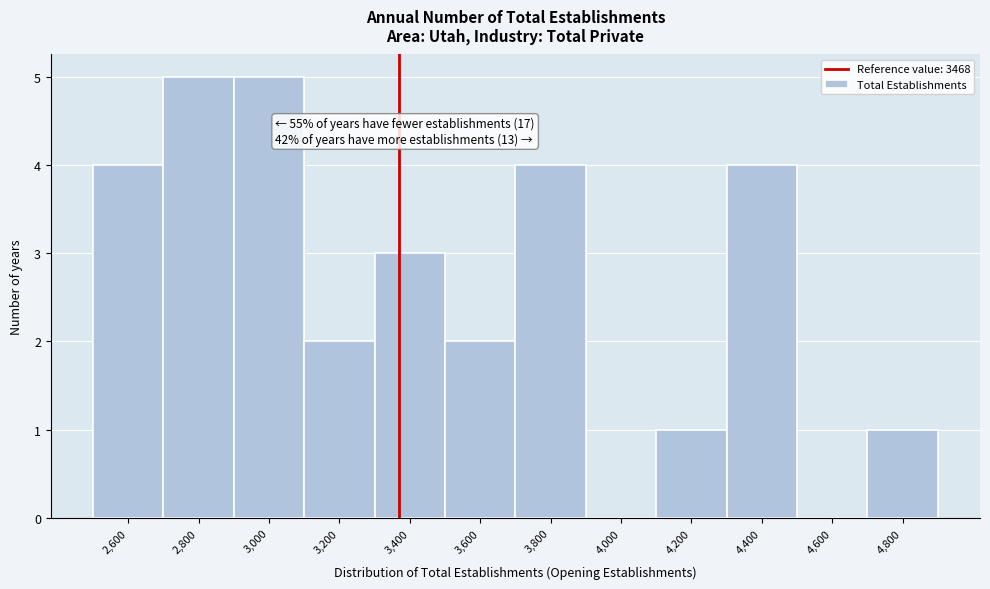

Reading left to right, transcribe all the data shown in this chart.

2,600=4	2,800=5	3,000=5	3,200=2	3,400=3	3,600=2	3,800=4	4,000=0	4,200=1	4,400=4	4,600=0	4,800=1